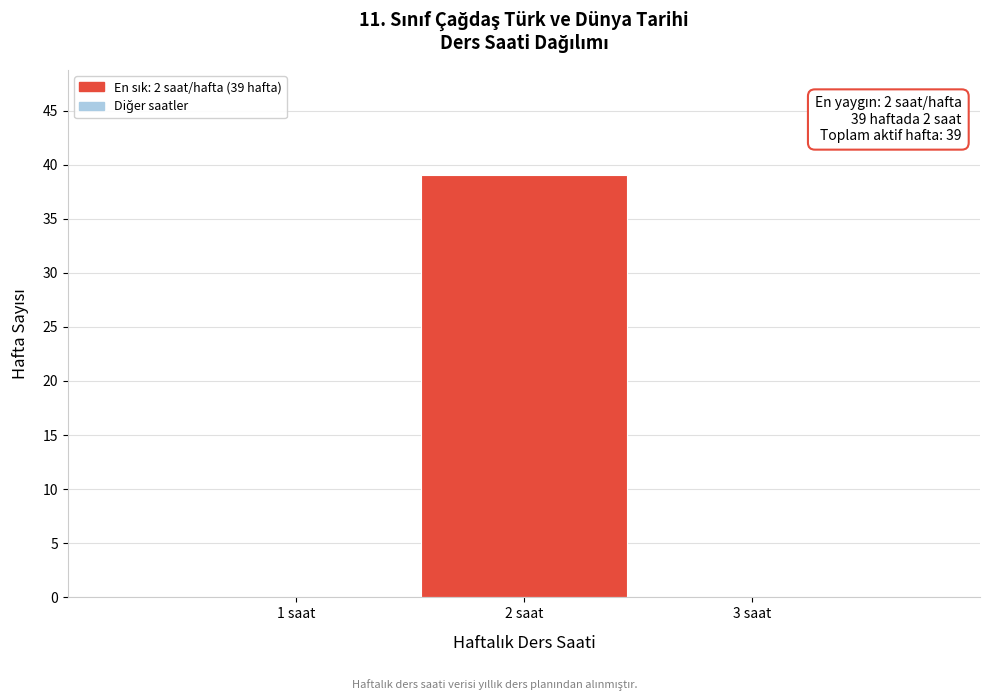

Which range on the x-axis has the tallest bar?

1.5 to 2.5